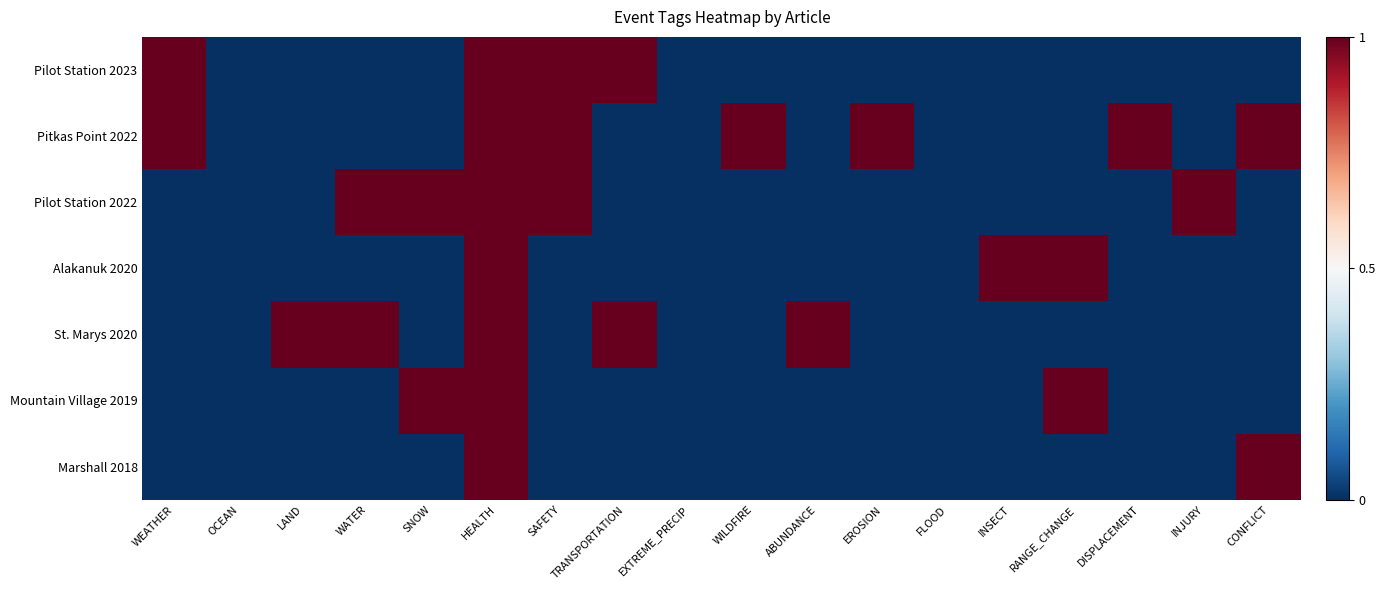

At RANGE_CHANGE, list the series in order from smallest to largest.

Pilot Station 2023, Pitkas Point 2022, Pilot Station 2022, St. Marys 2020, Marshall 2018, Alakanuk 2020, Mountain Village 2019